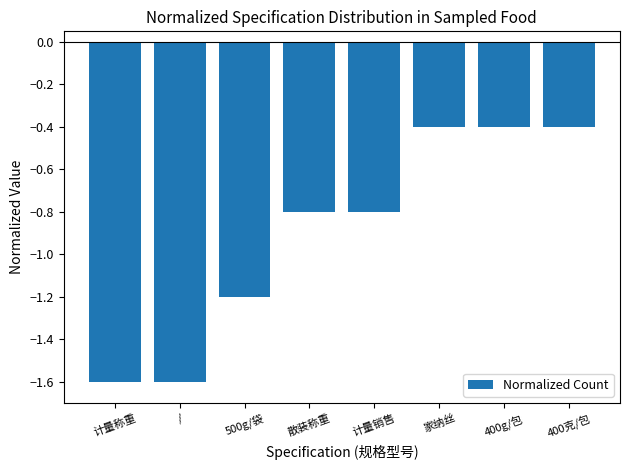

What is the greatest value displayed?

-0.4